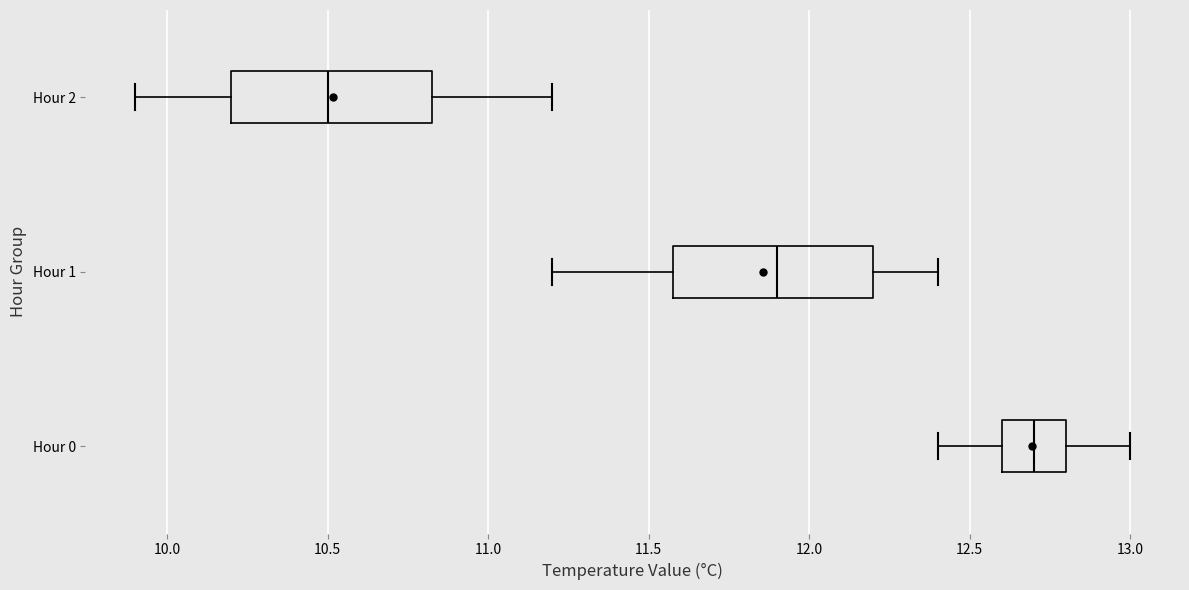

Where is the right edge of the box for Hour 0 on the x-axis? The values are not printed on the chart, so give them approximately, as read against the axis.

12.80